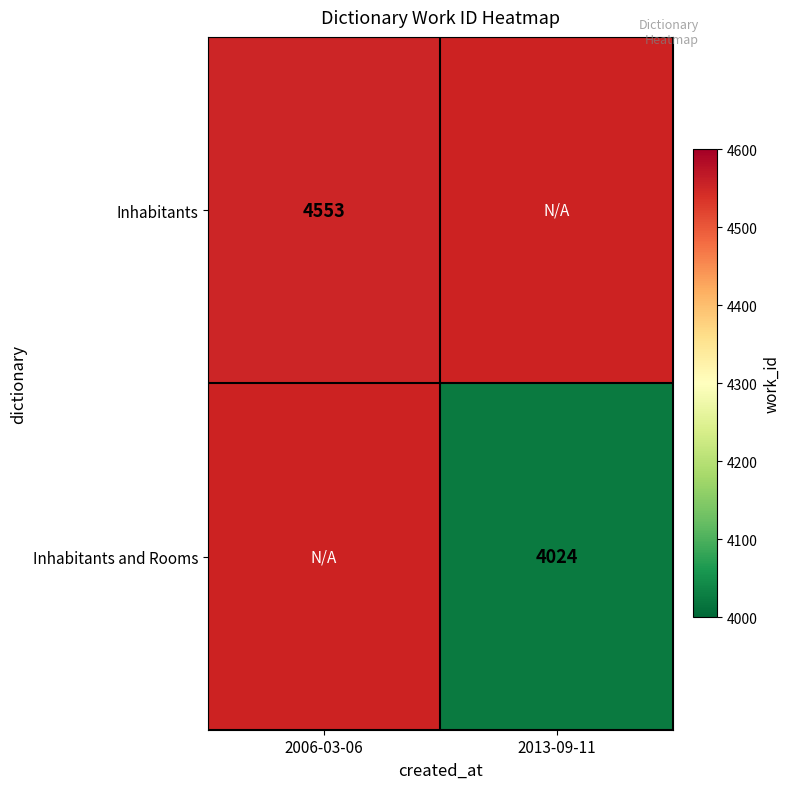

Is the value of Inhabitants at 2006-03-06 greater than the value of Inhabitants and Rooms at 2013-09-11?

Yes